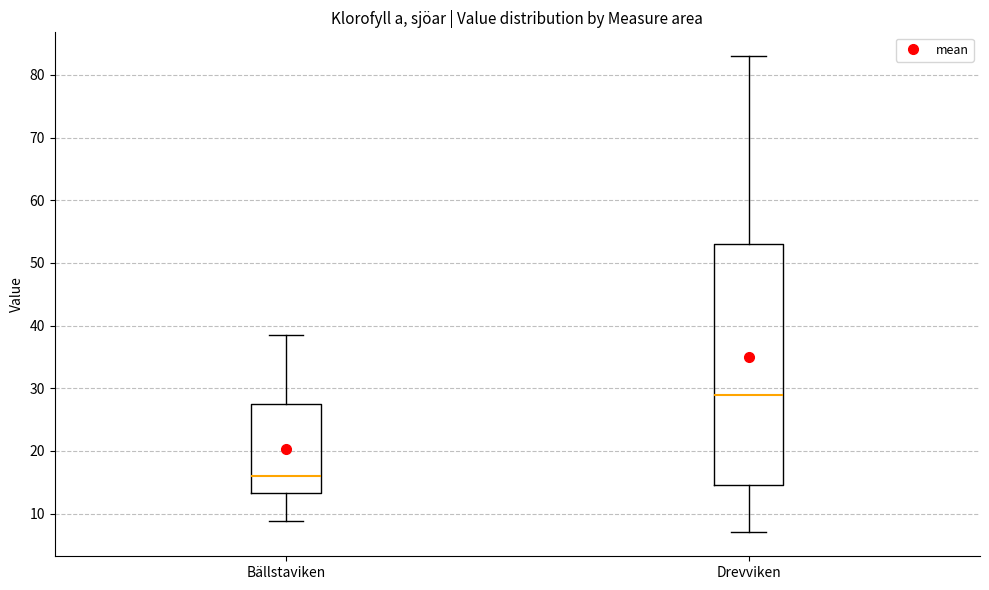

Reading left to right, transcribe this box plot: for each box, give where its median line is, the range the box spans, and where its two whiskers end, as read against the y-axis. The values are not printed on the chart, so give them approximately, as read against the axis.

Bällstaviken: median 16, box 13 to 28, whiskers 9 to 38
Drevviken: median 29, box 15 to 53, whiskers 7 to 83